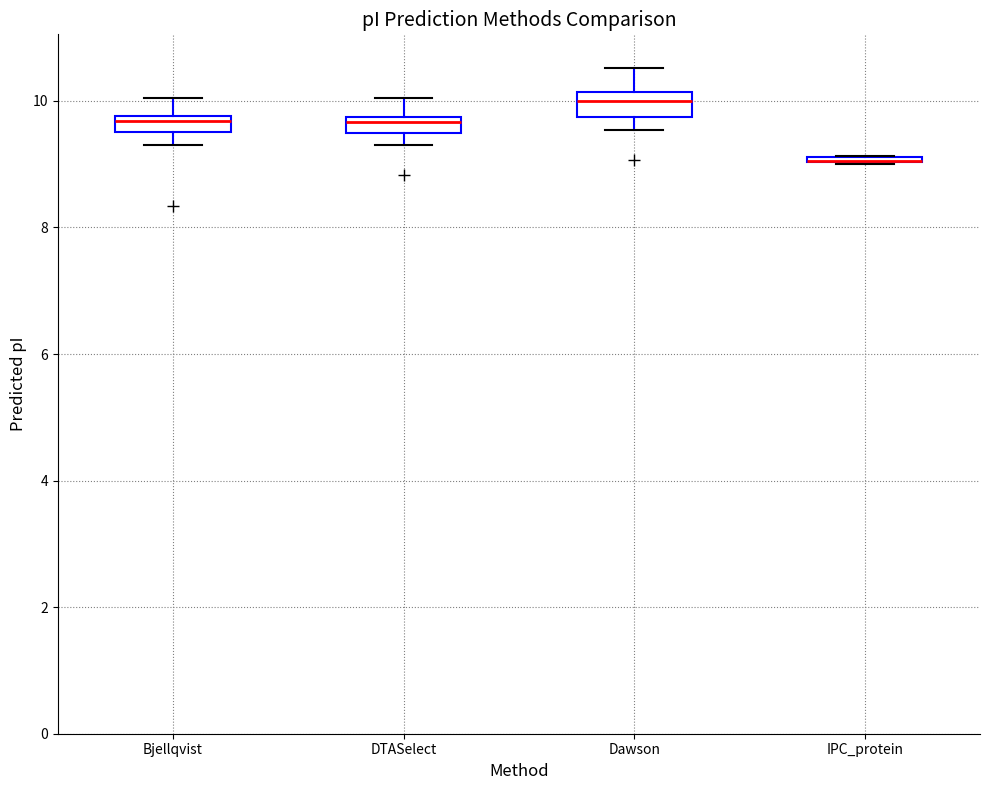

Where does the median line of the box for Dawson sit on the y-axis? The values are not printed on the chart, so give them approximately, as read against the axis.

10.0